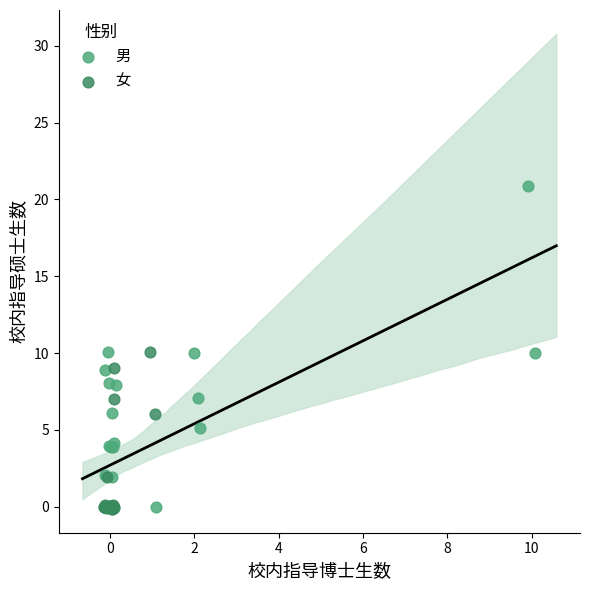

Which series has the widest spread of Y values?

男